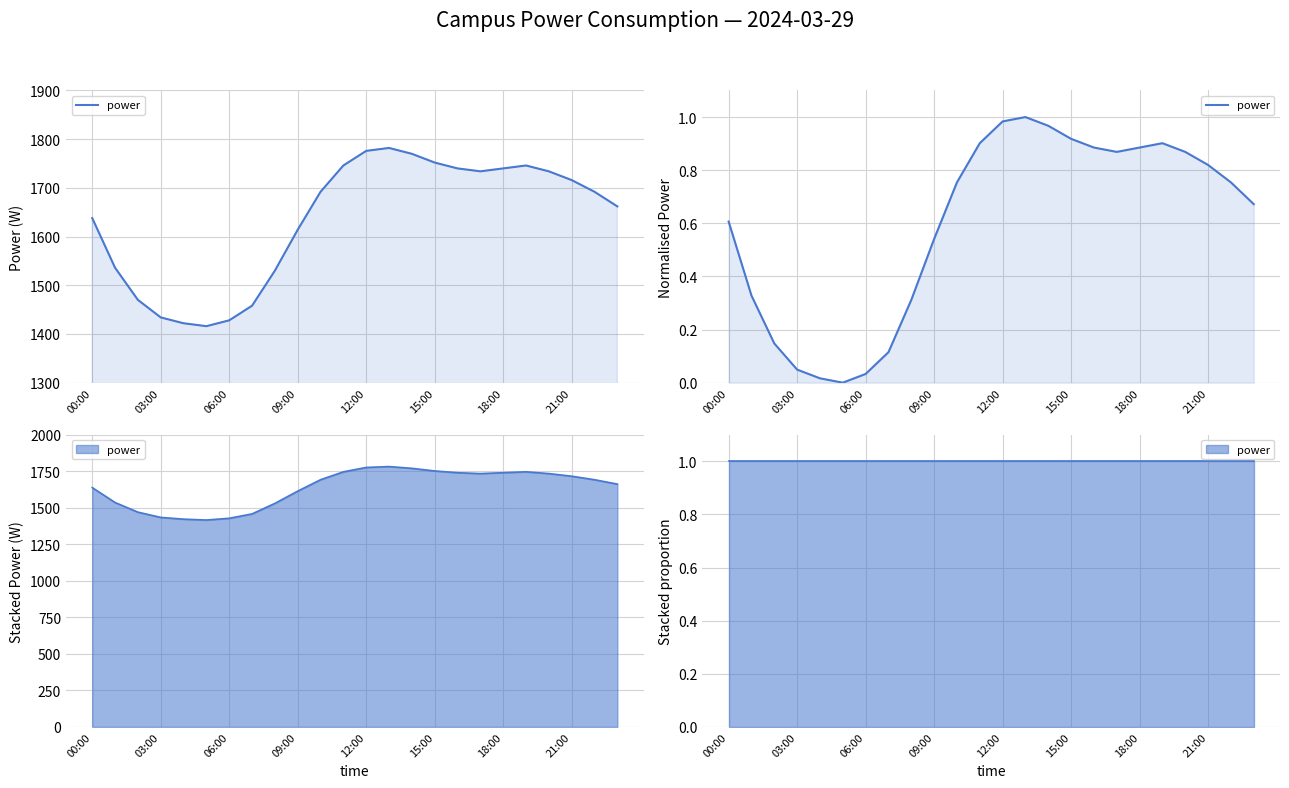

What is the label of the 4th point from the right?

20